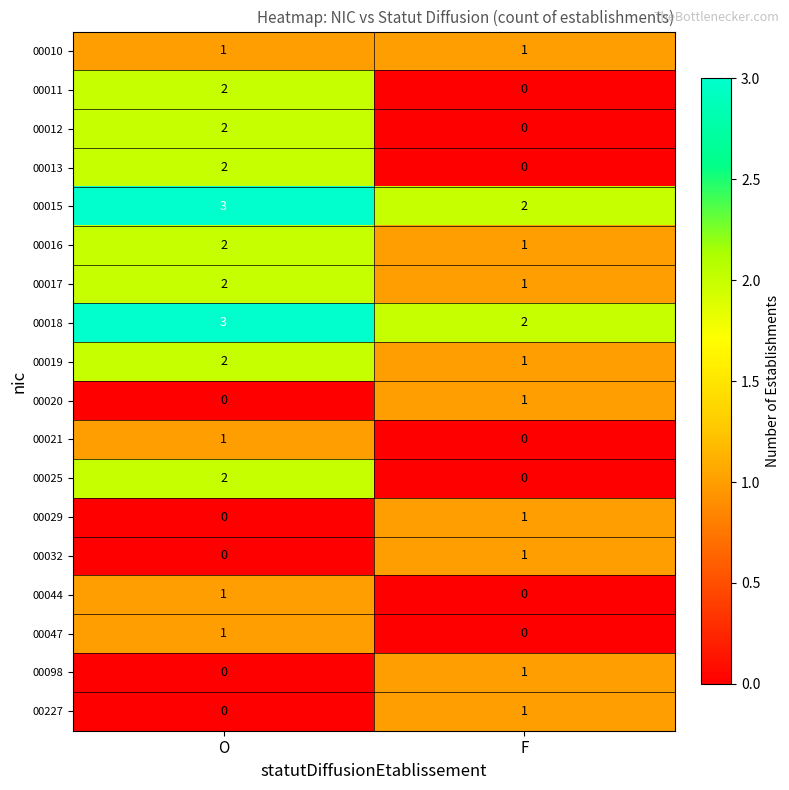

What is the difference between the highest and lowest values at O?

3